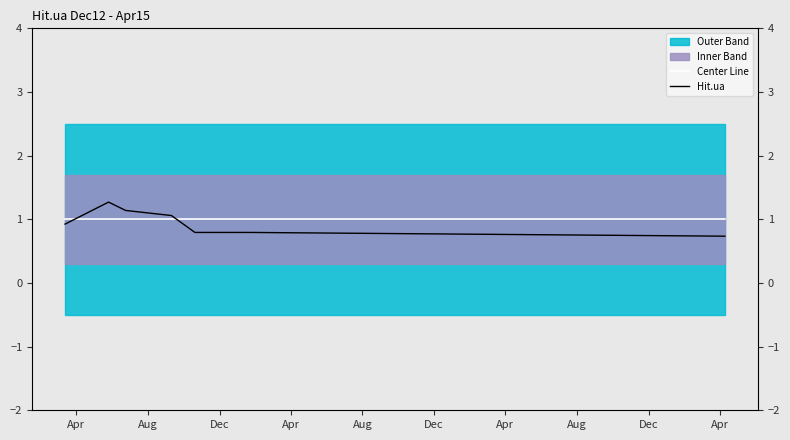

Between which two adjacent categories do Center Line and Hit.ua first intersect?

Apr and Aug